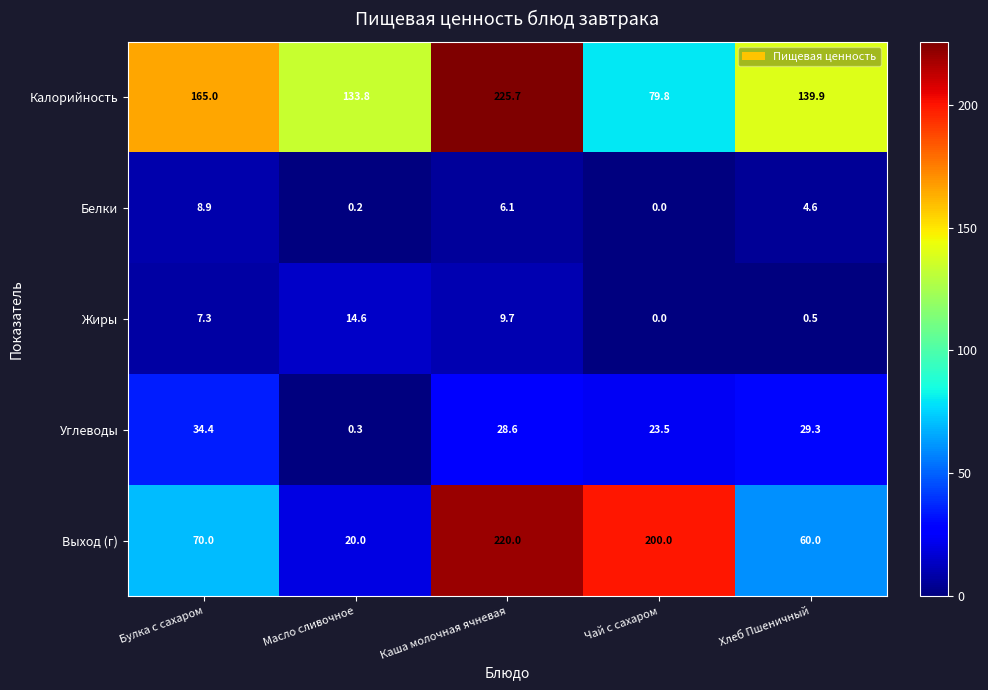

Where is Жиры nearest to the value 7?

Булка с сахаром